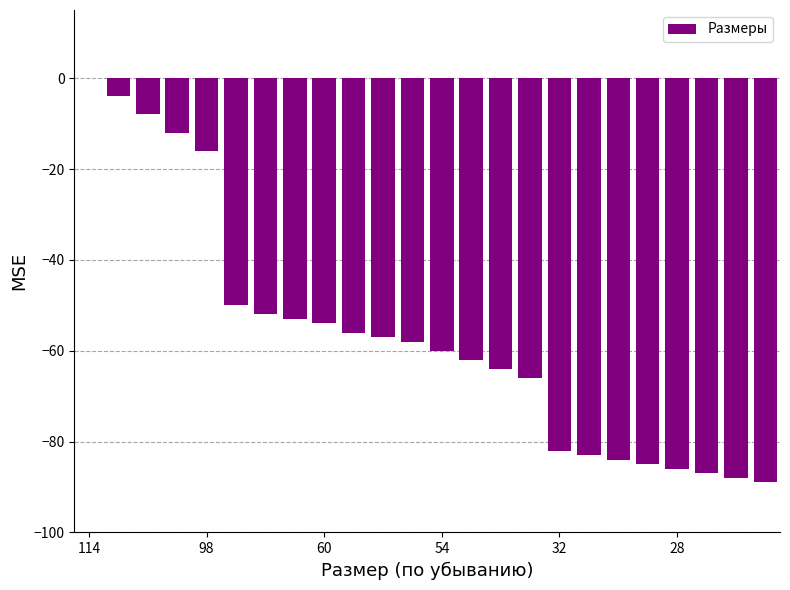

Does the chart contain stacked bars?

No